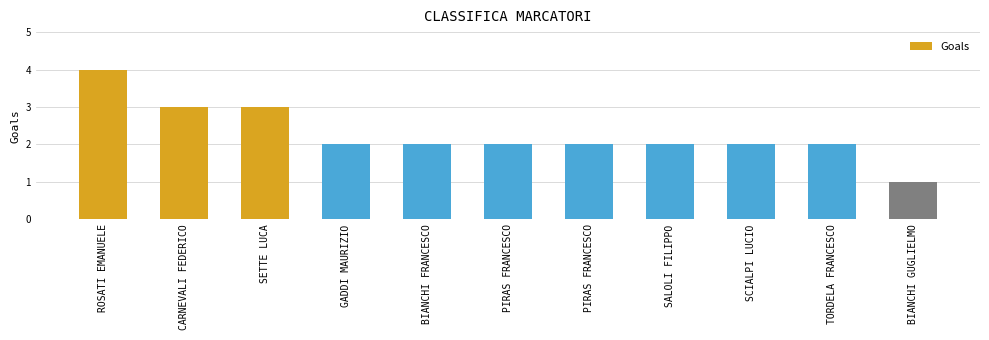

Which has a higher value, SETTE LUCA or PIRAS FRANCESCO?

SETTE LUCA